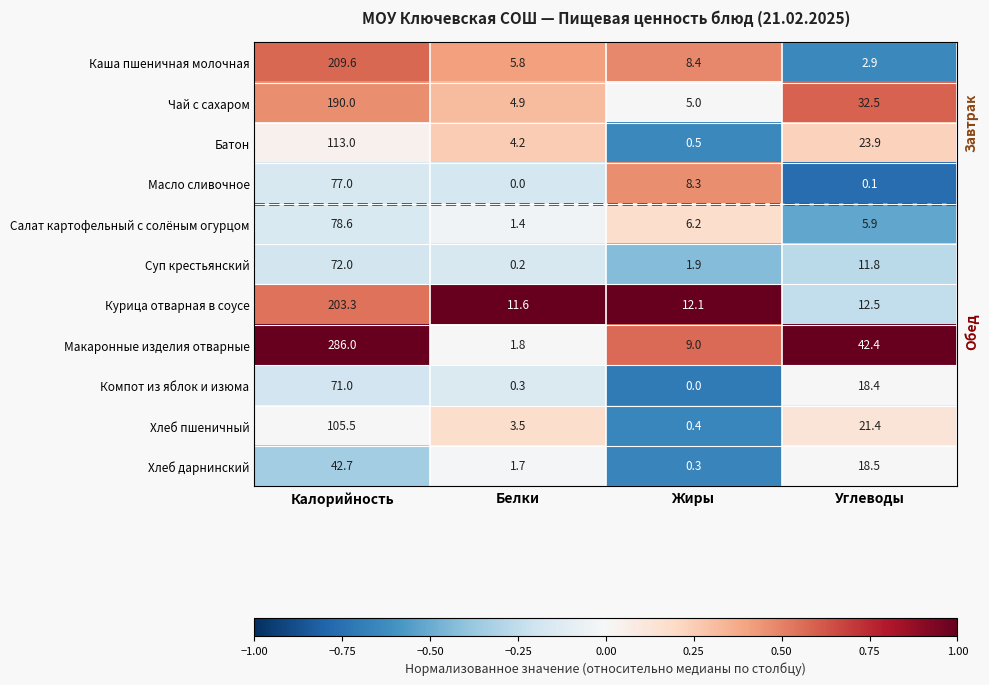

What is the difference between the Компот из яблок и изюма values at Углеводы and Жиры?

18.4